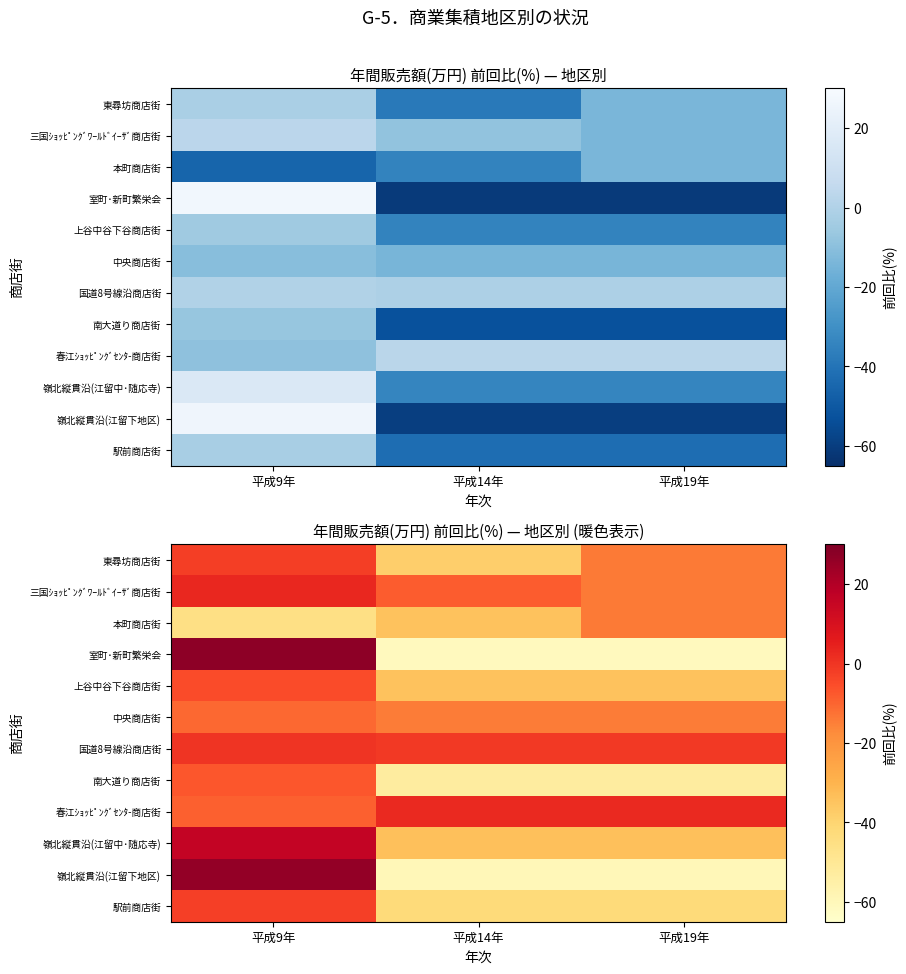

What is the spread (max minus min) of values at 平成14年?

63.6